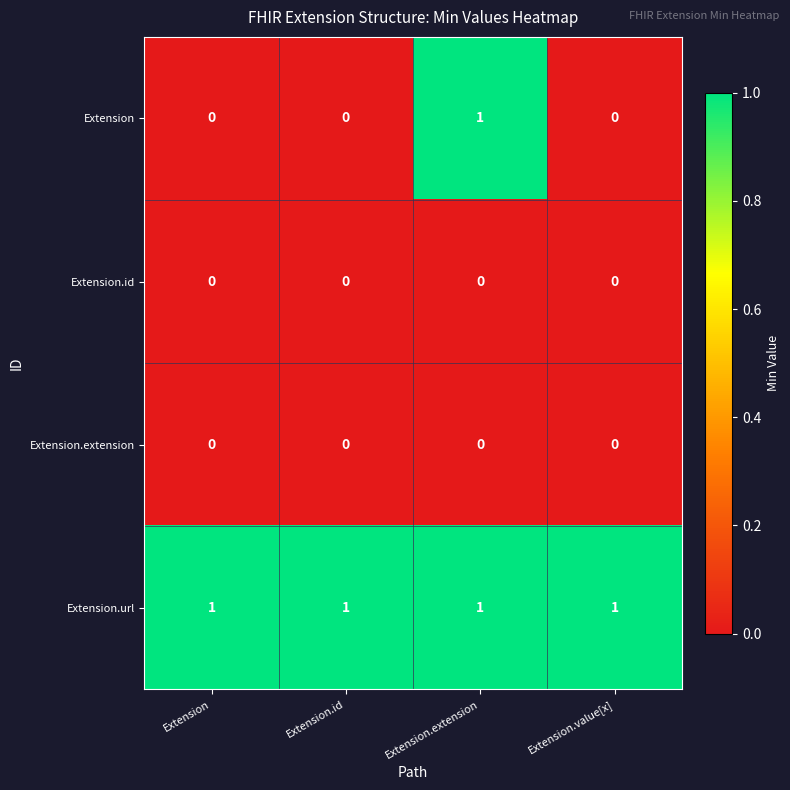

Is the value of Extension.url at Extension.extension greater than the value of Extension at Extension.value[x]?

Yes